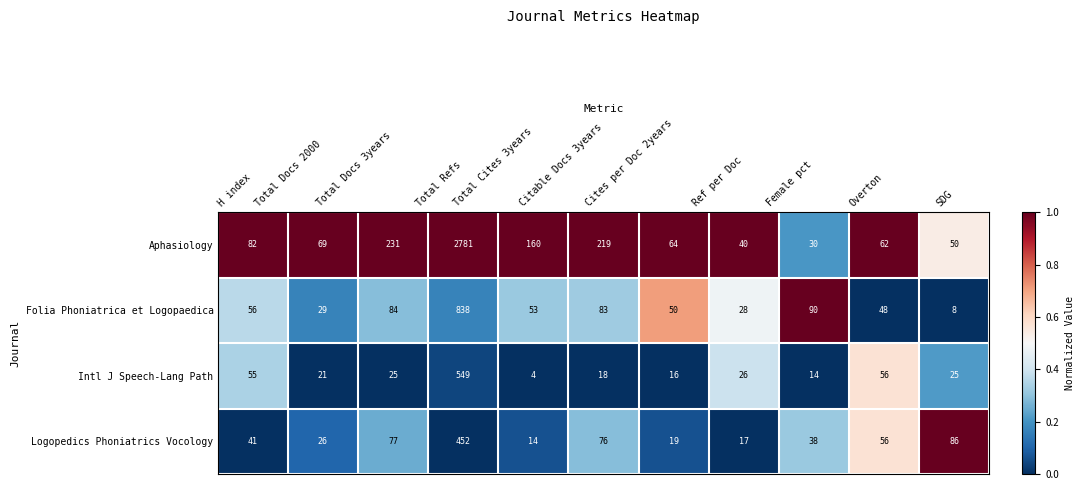

What is the difference between the maximum and second lowest values in the Folia Phoniatrica et Logopaedica series?

810